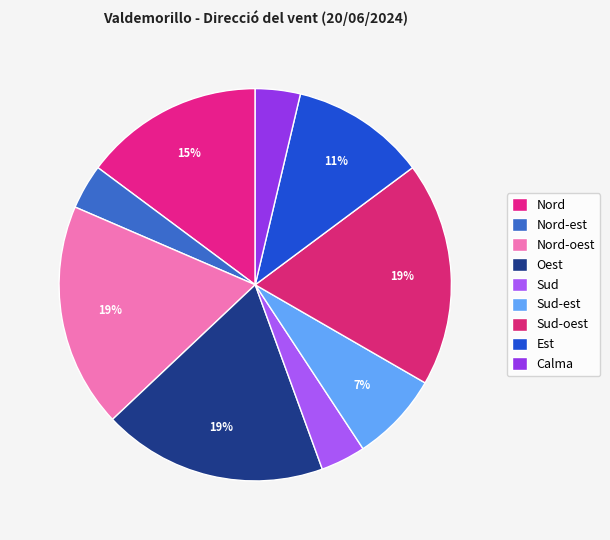

To the nearest percent, what portion does Sud-est represent?

7%